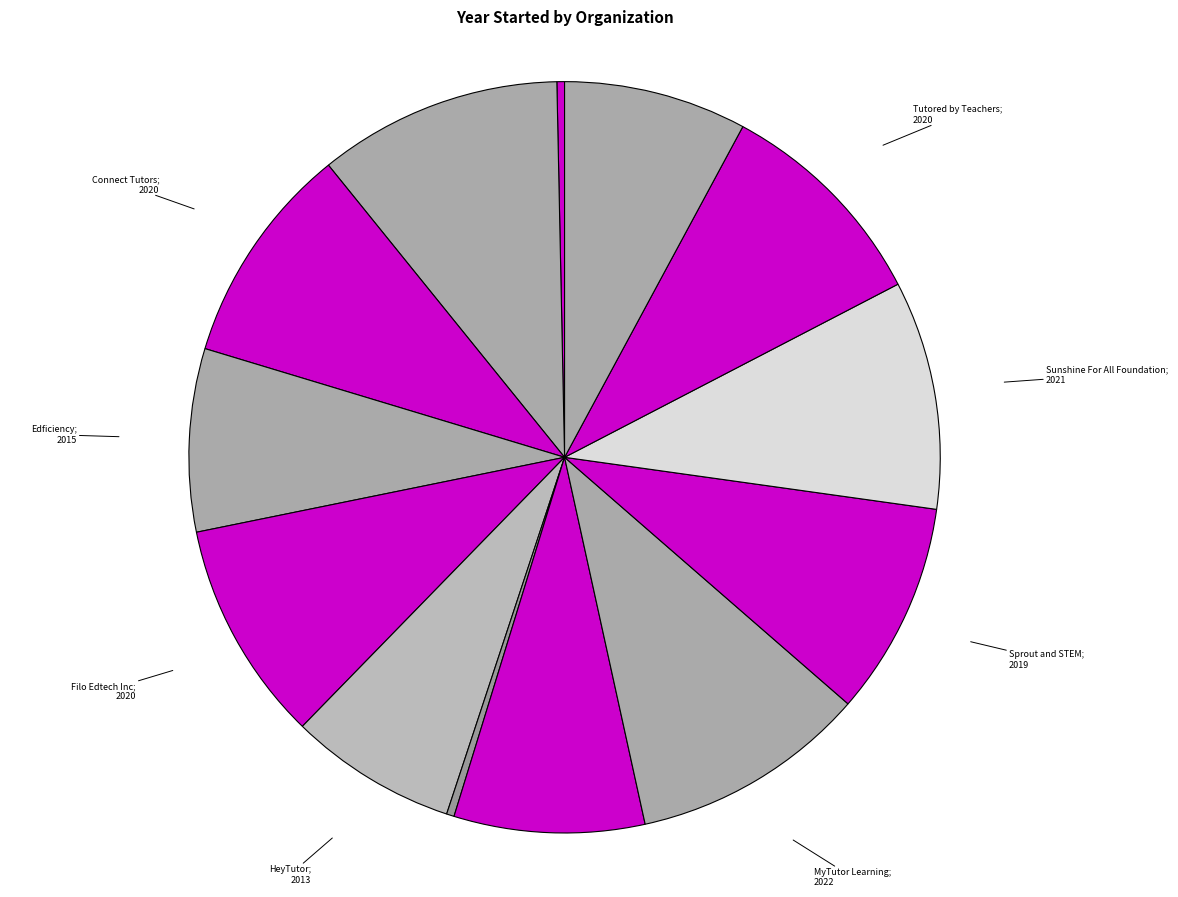

How many segments does this pie chart have?

13